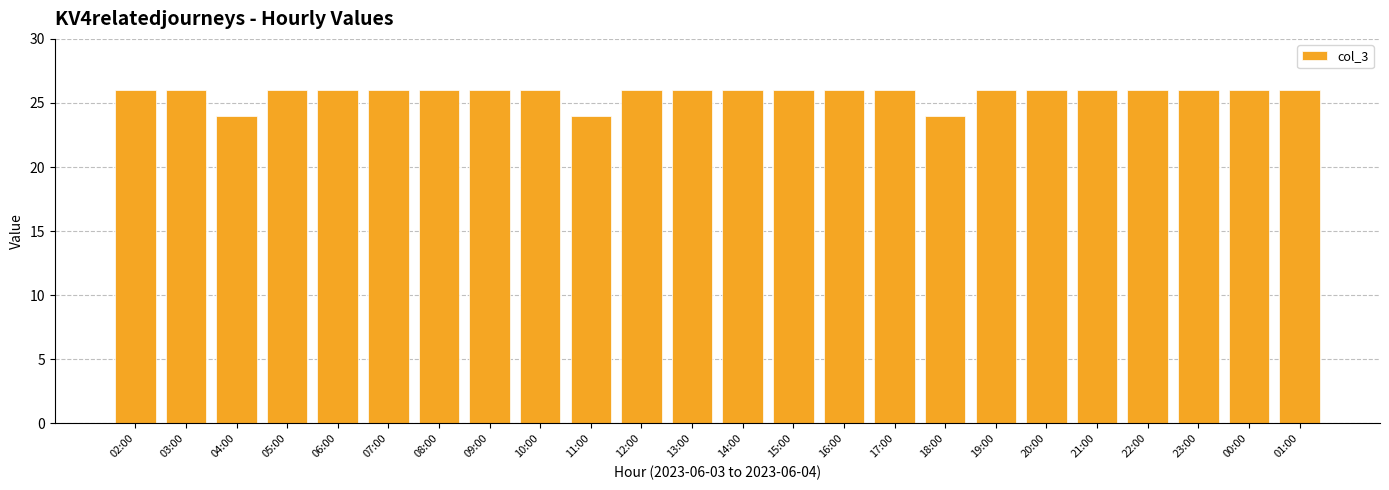

The chart shows a value of 26 at 20:00. True or false?

True